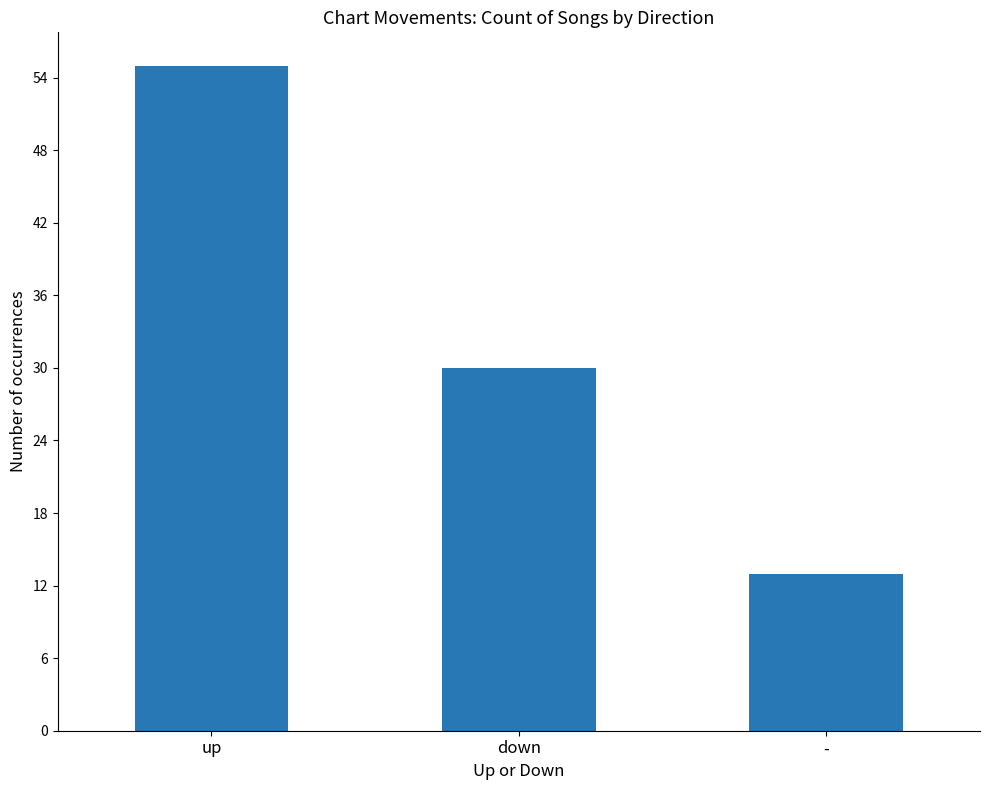

What is the smallest value displayed?

13